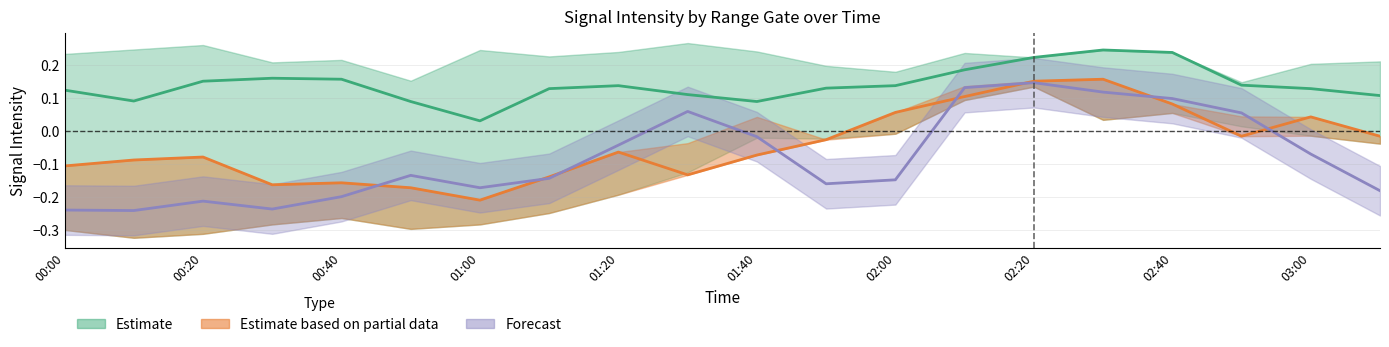

At how many categories does at least one series exceed 0?

20